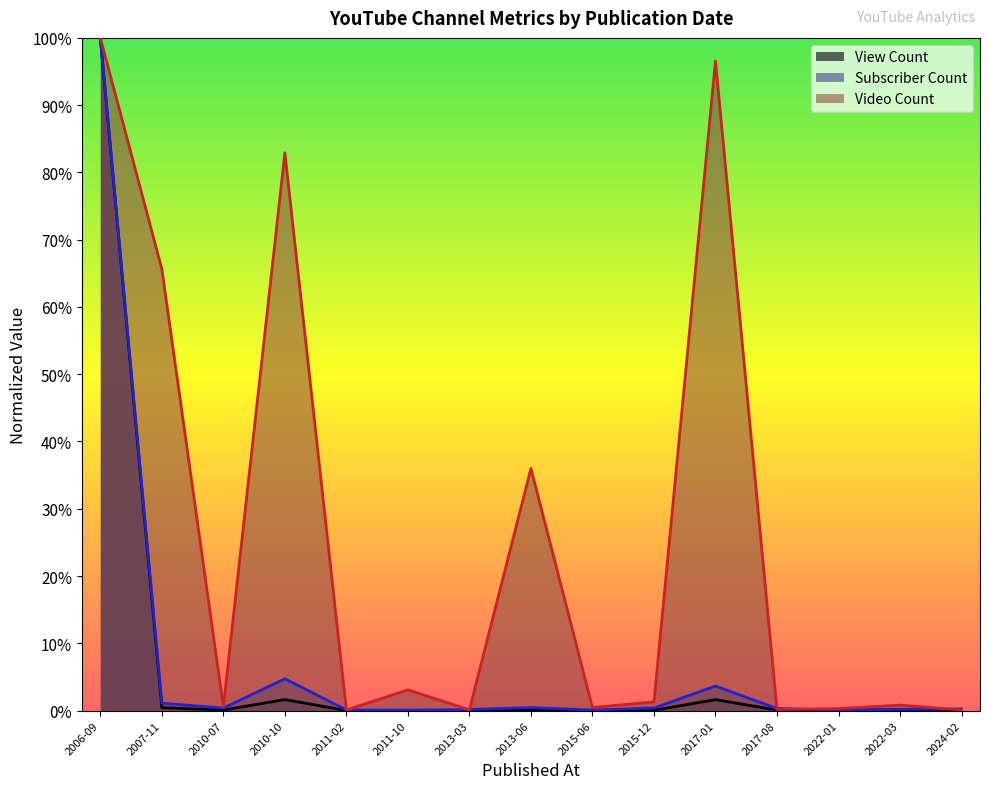

Does the chart display data point markers on the line(s)?

No